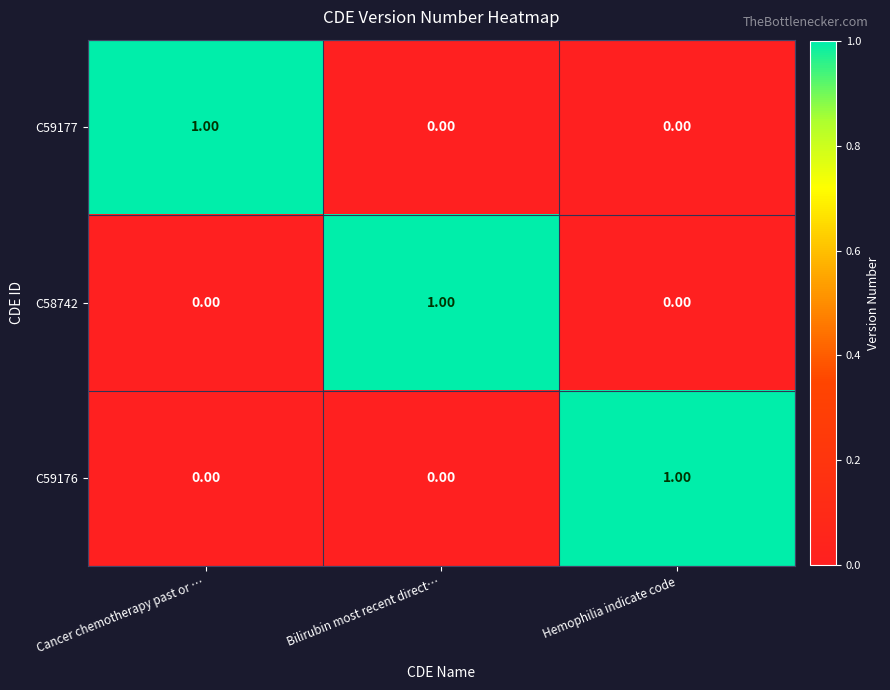

At which label does C59176 reach its peak?

Hemophilia indicate code